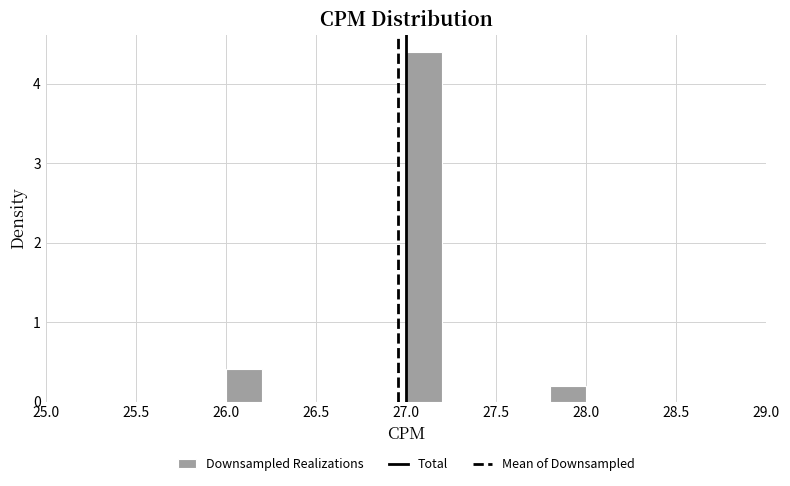

Reading left to right, list every bar in this chart as the range it spans on the x-axis followed by its height. The values are not printed on the chart, so give them approximately, as read against the axis.

26.0 to 26.2: 0.4
26.2 to 26.4: 0
26.4 to 26.6: 0
26.6 to 26.8: 0
26.8 to 27.0: 0
27.0 to 27.2: 4.4
27.2 to 27.4: 0
27.4 to 27.6: 0
27.6 to 27.8: 0
27.8 to 28.0: 0.2